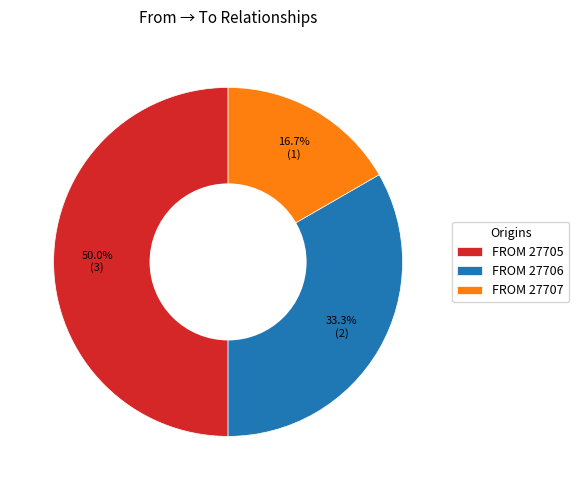

How many segments does this pie chart have?

3